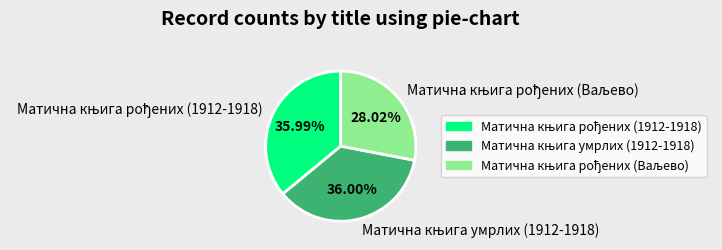

Is there a majority slice in this chart?

No